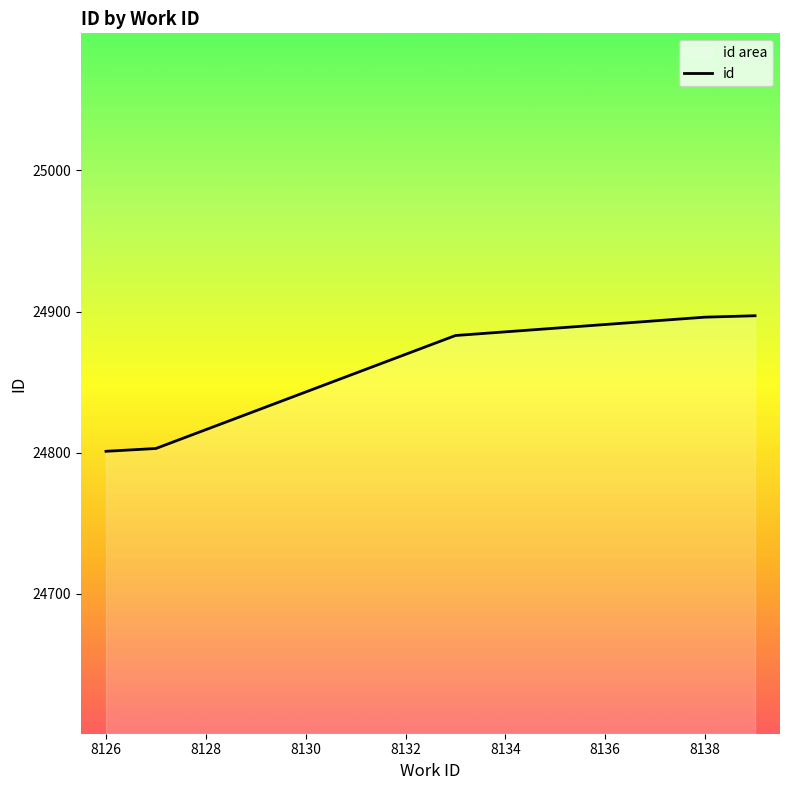

What is the value of the 2nd point from the left?

24803